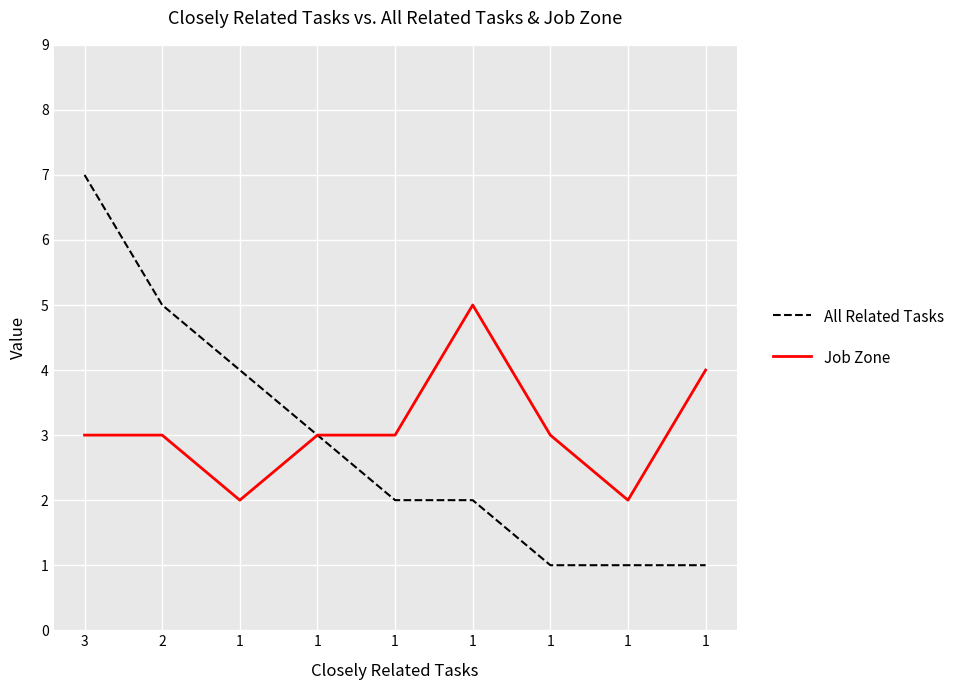

How many lines are shown in the chart?

2